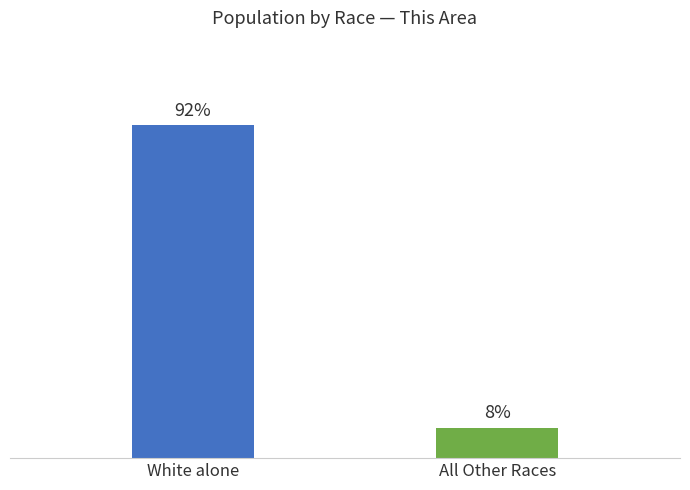

At which label does the data first exceed 91?

White alone